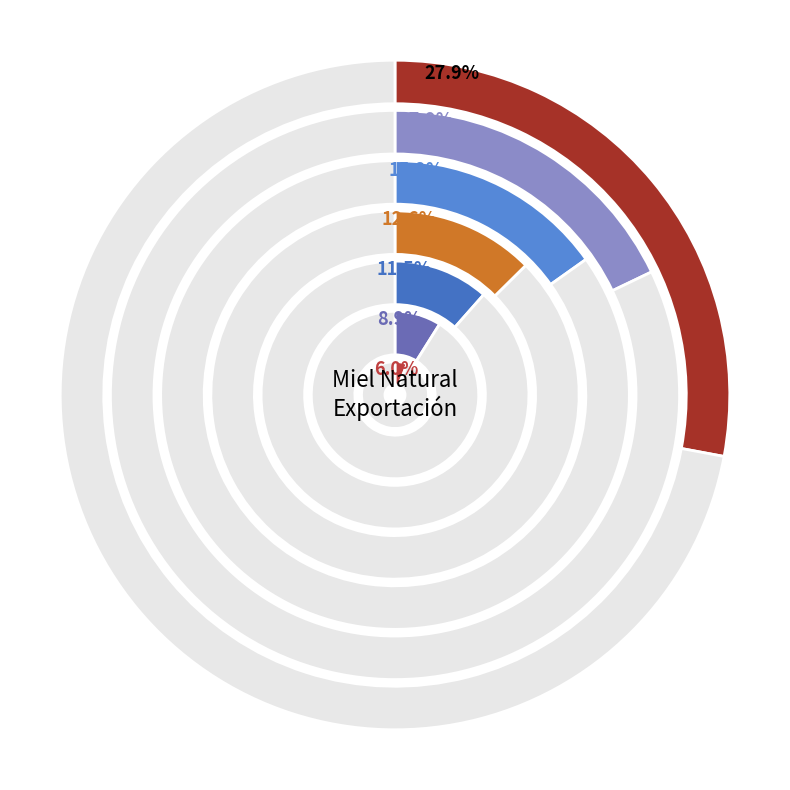

Is MIEL GABRIELA SA DE CV the majority of the pie?

No